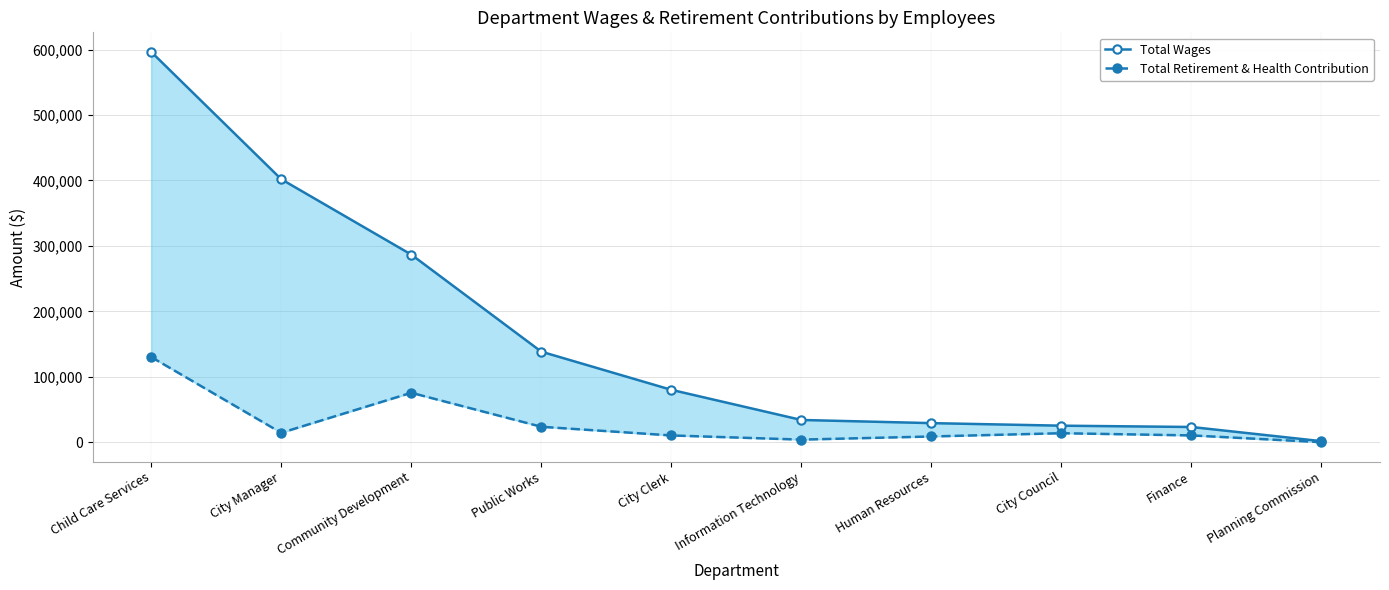

Which label corresponds to the smallest value in the chart?

Planning Commission